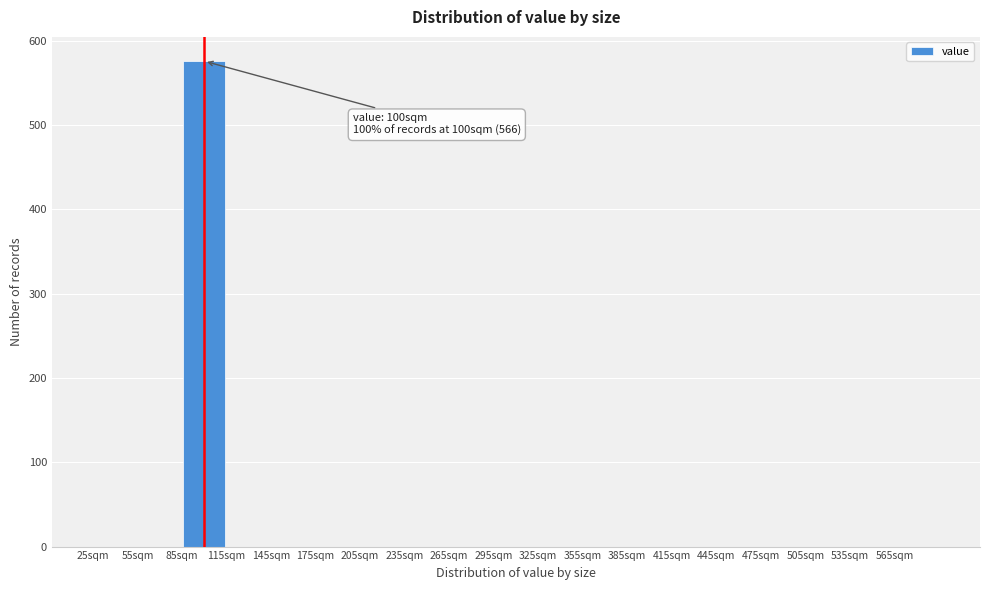

Which range on the x-axis has the tallest bar?

85 to 115